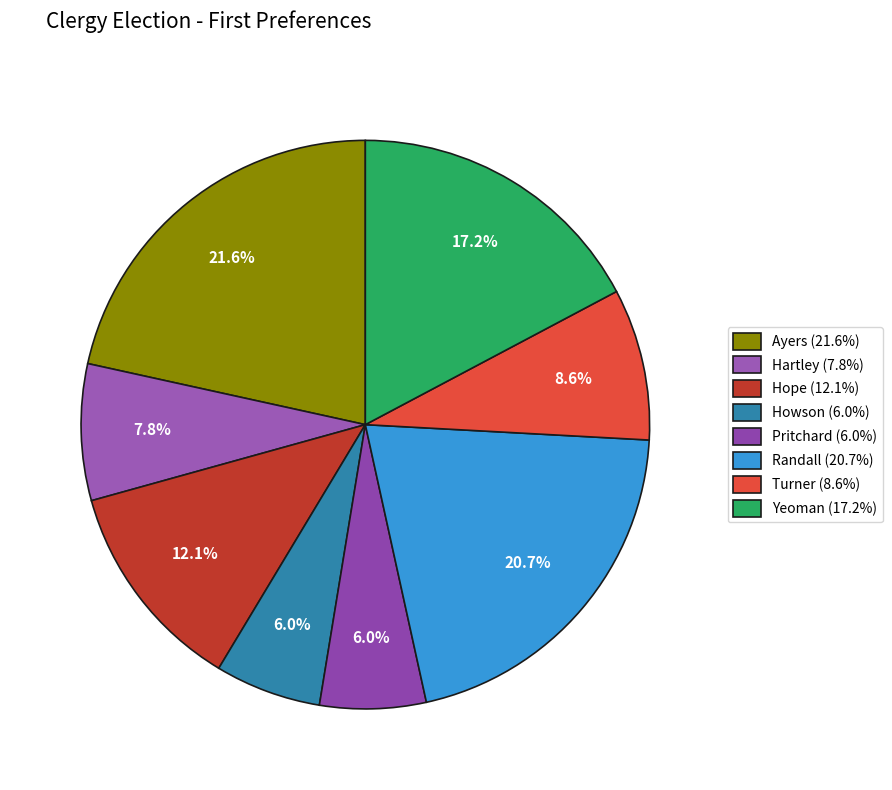

What percentage is the Pritchard slice, to the nearest percent?

6%